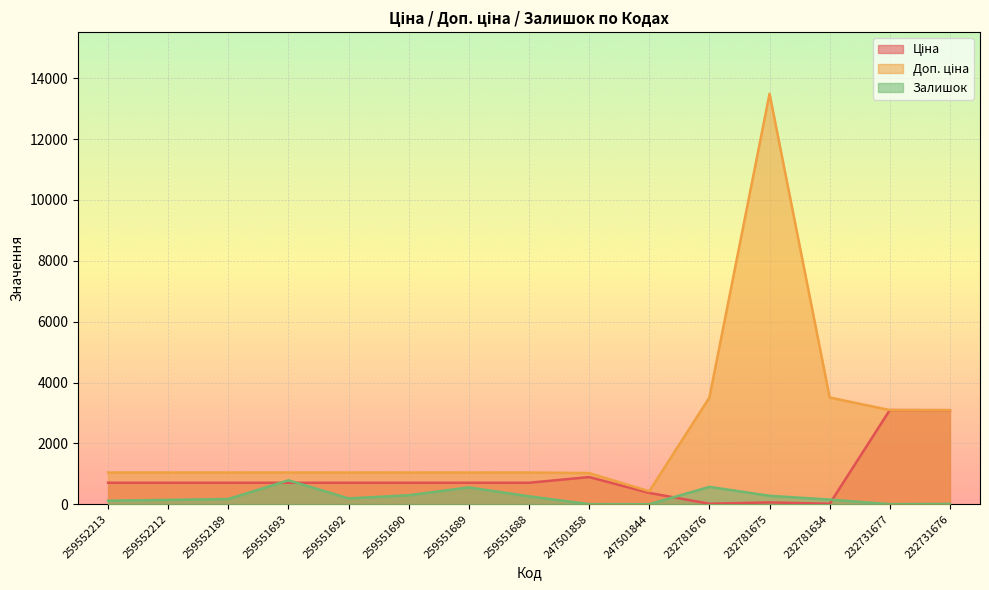

What is the value of the Доп. ціна point at the 2nd from the left?

1042.0